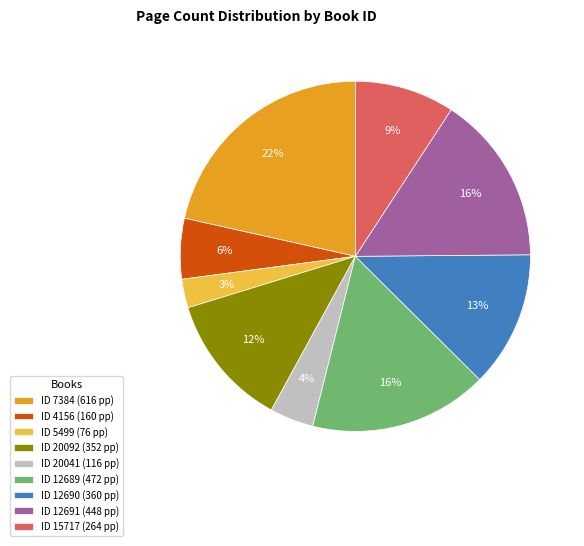

Do ID 12689 (472 pp) and ID 20092 (352 pp) together represent more than half of the pie?

No